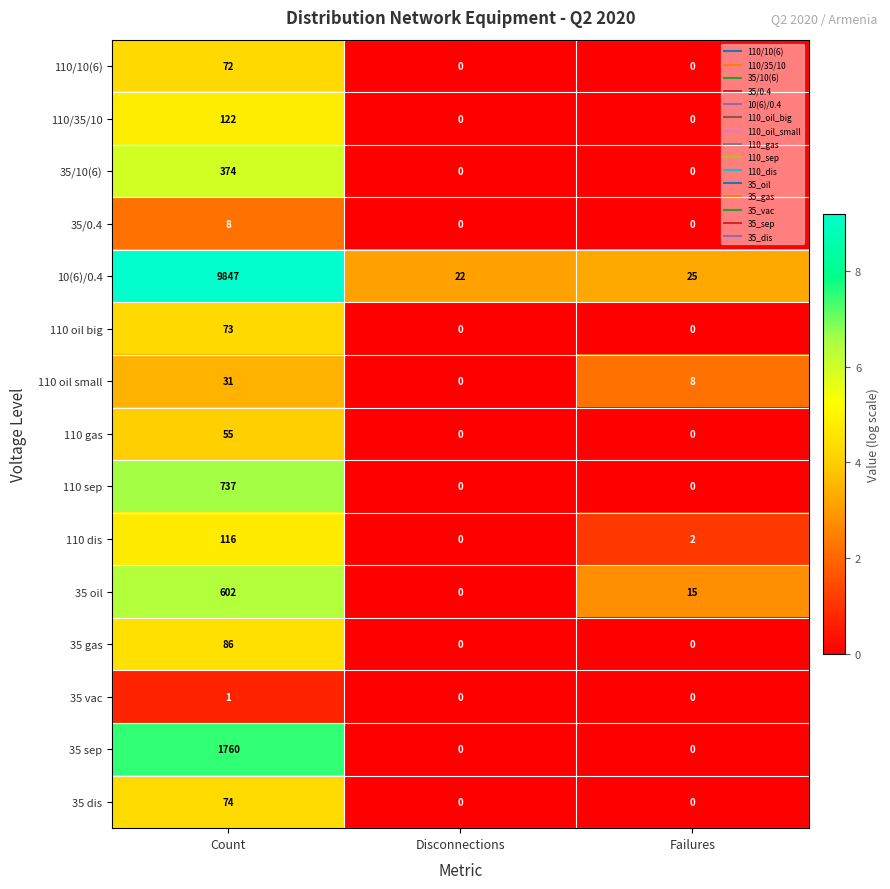

At which category is the sum across all series the highest?

Count